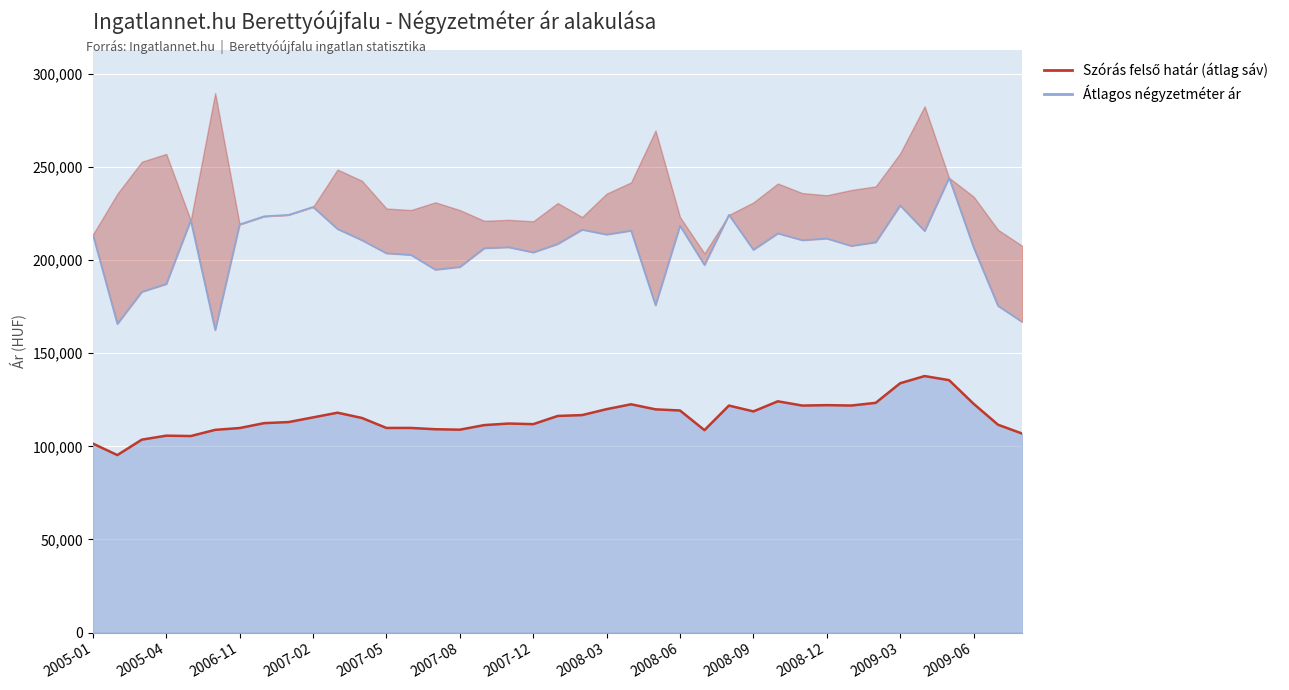

What is the average value of the Szórás alsó határ series?

206129